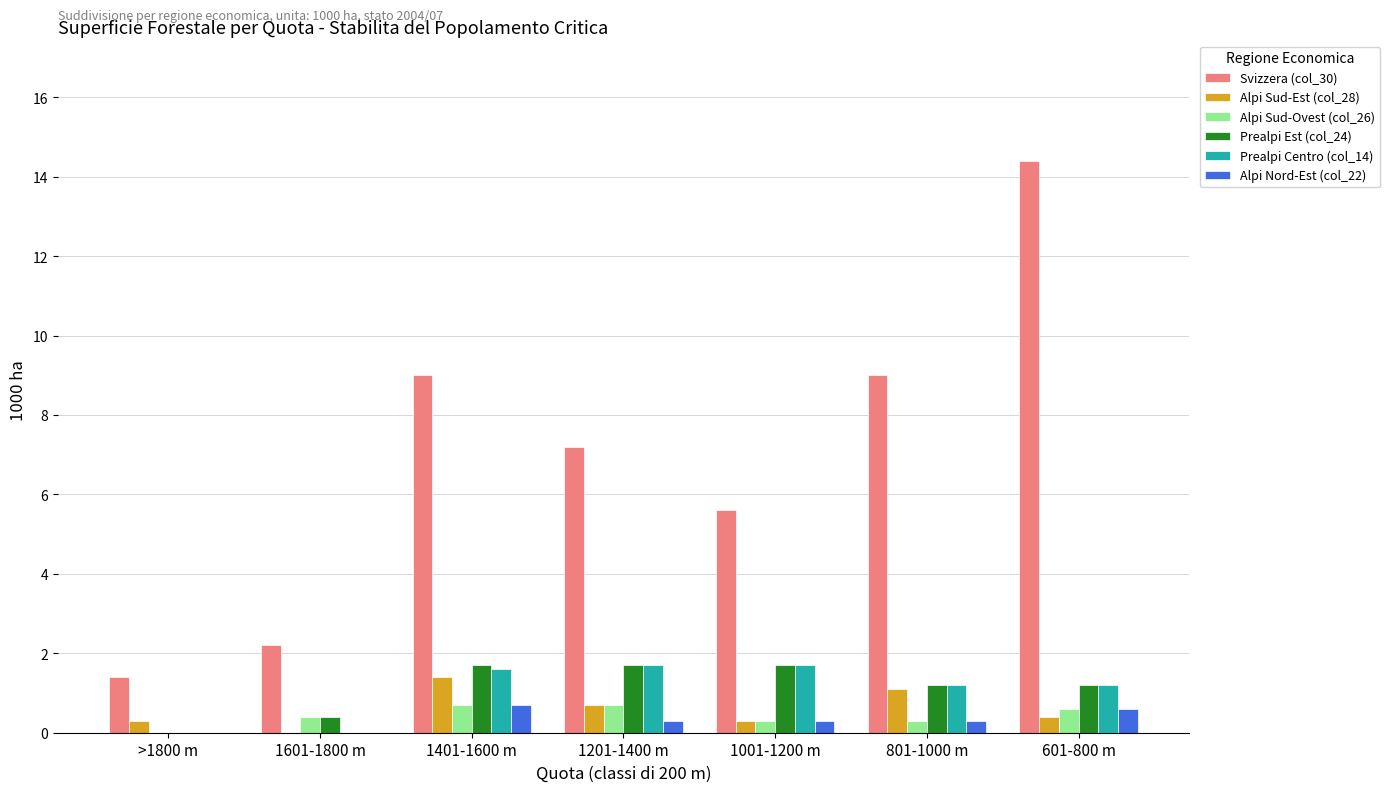

Between 1601-1800 m and 1001-1200 m, which series saw the biggest shift?

Svizzera (col_30)